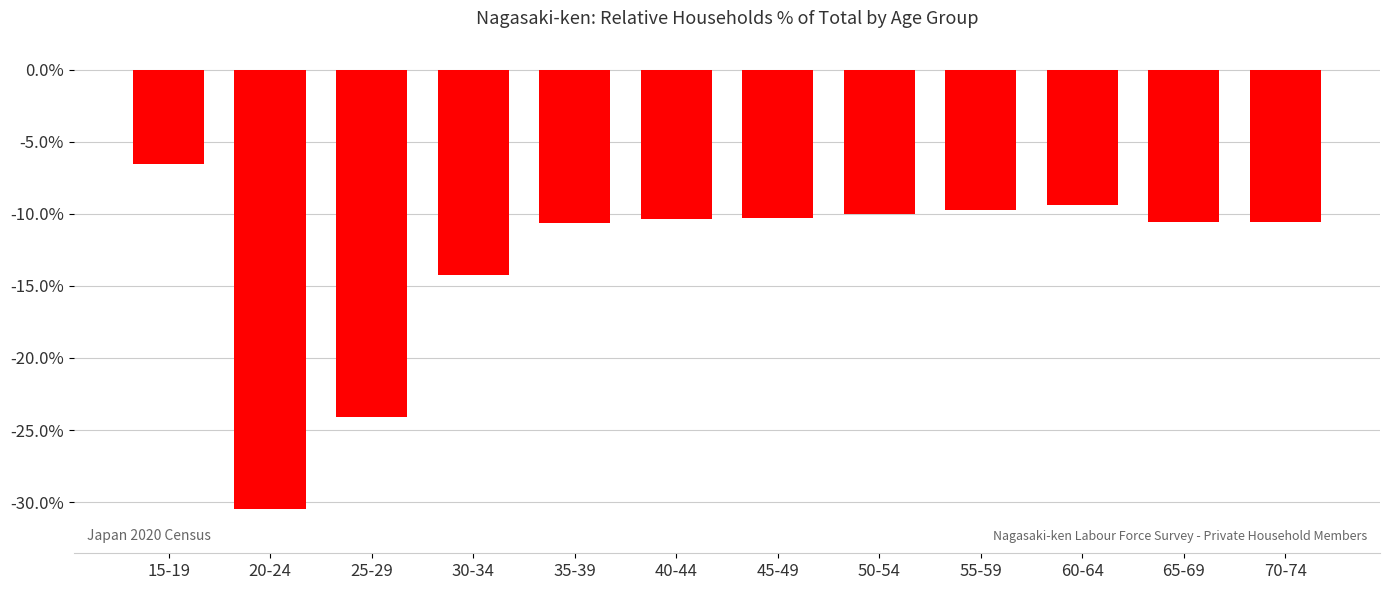

Which has a higher value, 30-34 or 50-54?

50-54